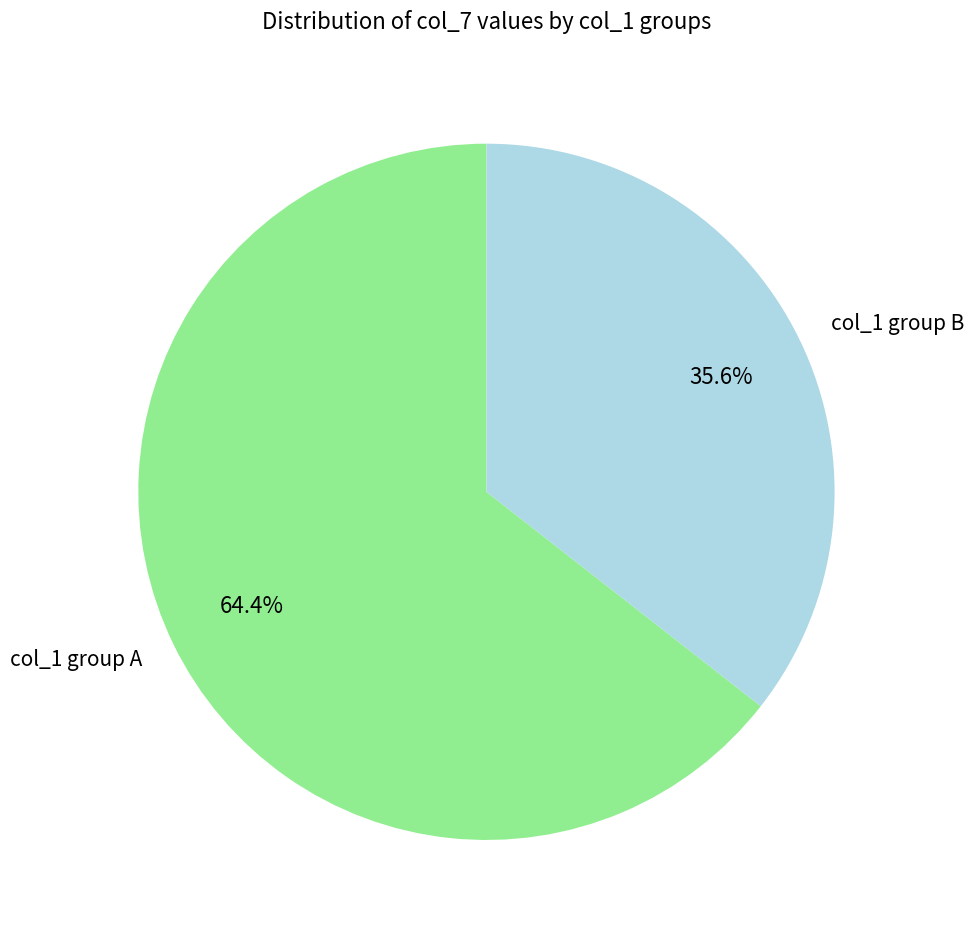

Is the sum of col_1 group B and col_1 group A greater than half?

Yes